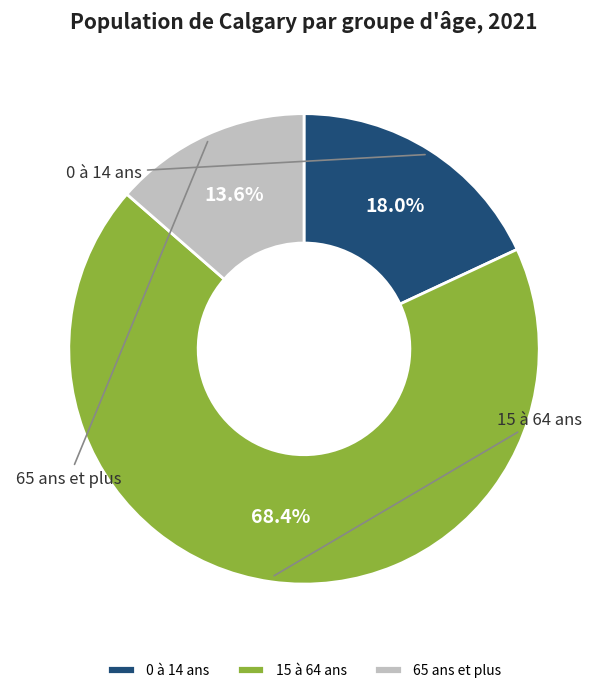

What percentage is the 65 ans et plus slice, to the nearest percent?

14%